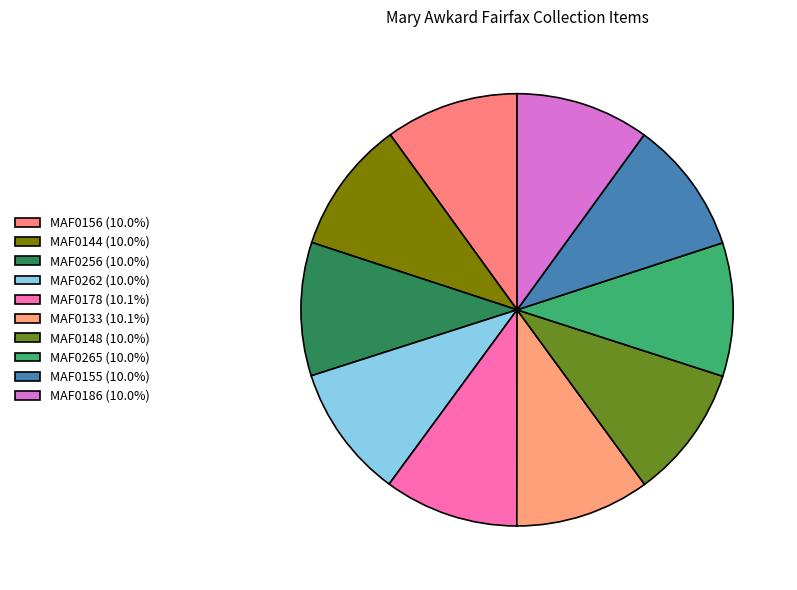

Rank the categories by value from lowest to highest.

MAF0156, MAF0144, MAF0256, MAF0262, MAF0148, MAF0265, MAF0155, MAF0186, MAF0133, MAF0178